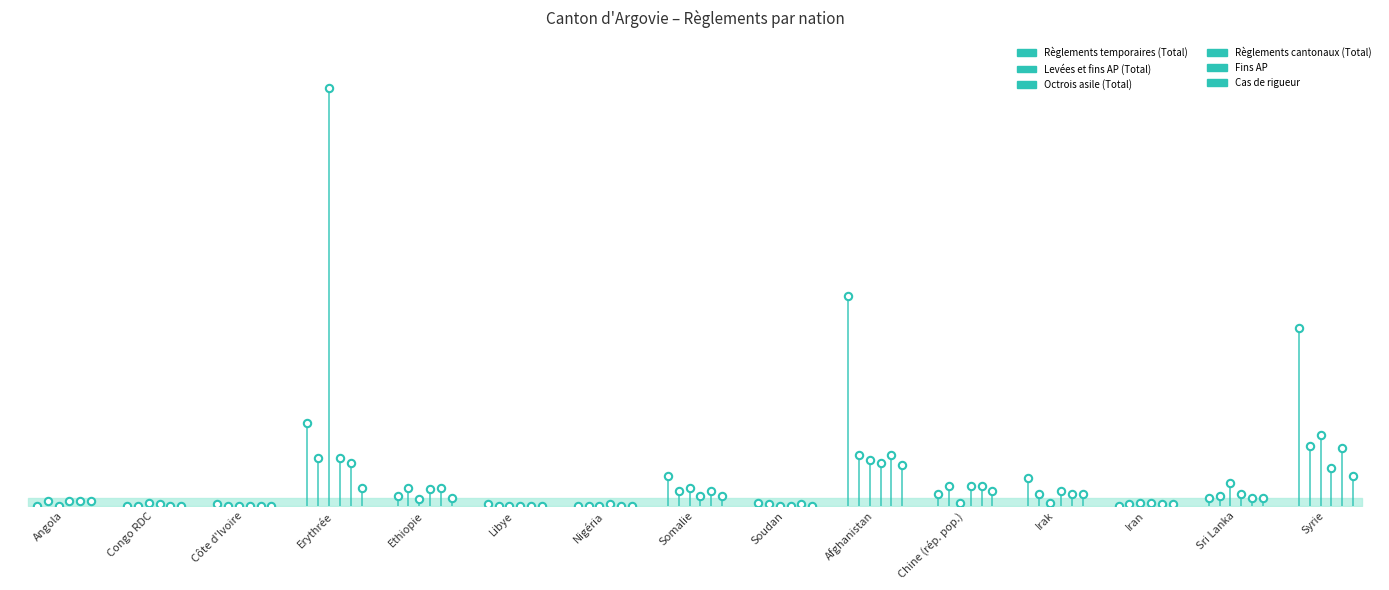

Which series contains the highest Y value?

Octrois asile (Total)